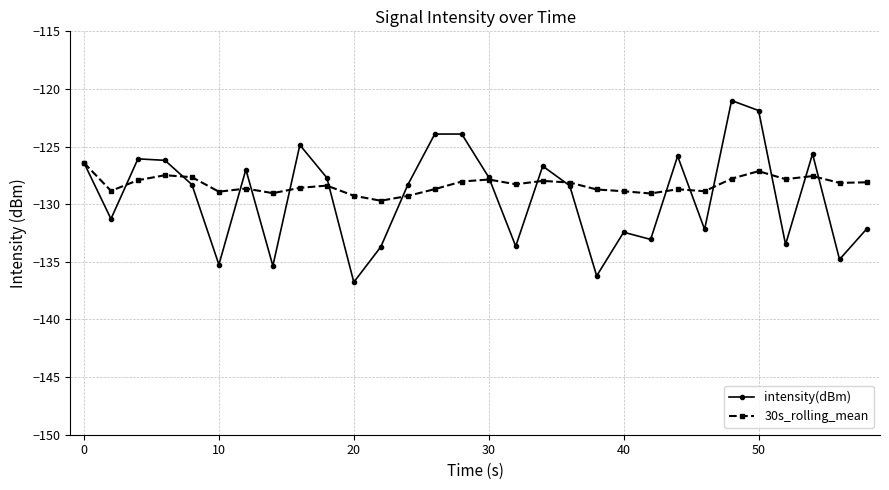

Rank the series by their maximum value, from highest to lowest.

intensity(dBm), 30s_rolling_mean